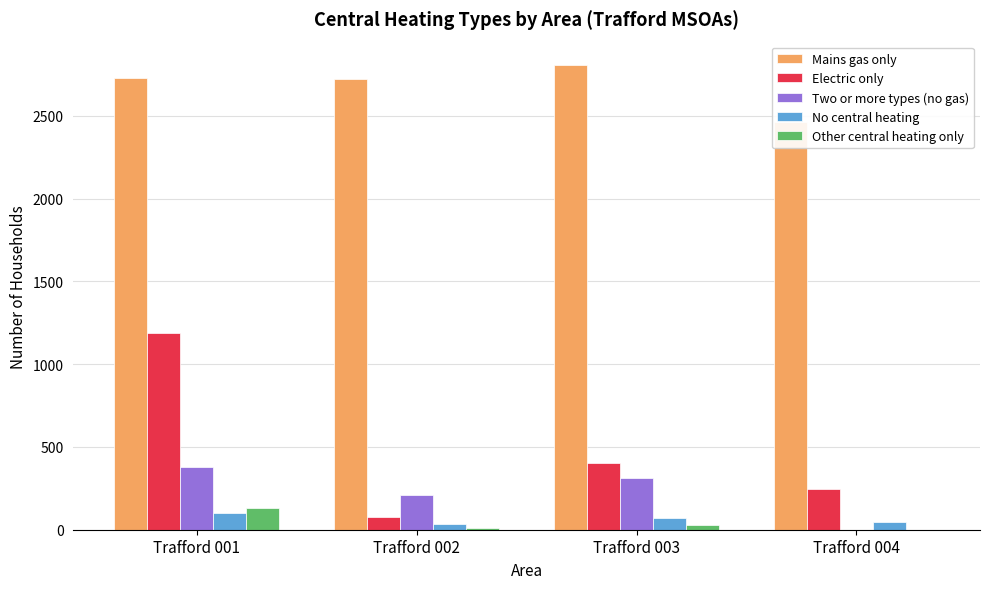

What is the total value across all series at Trafford 003?

3625